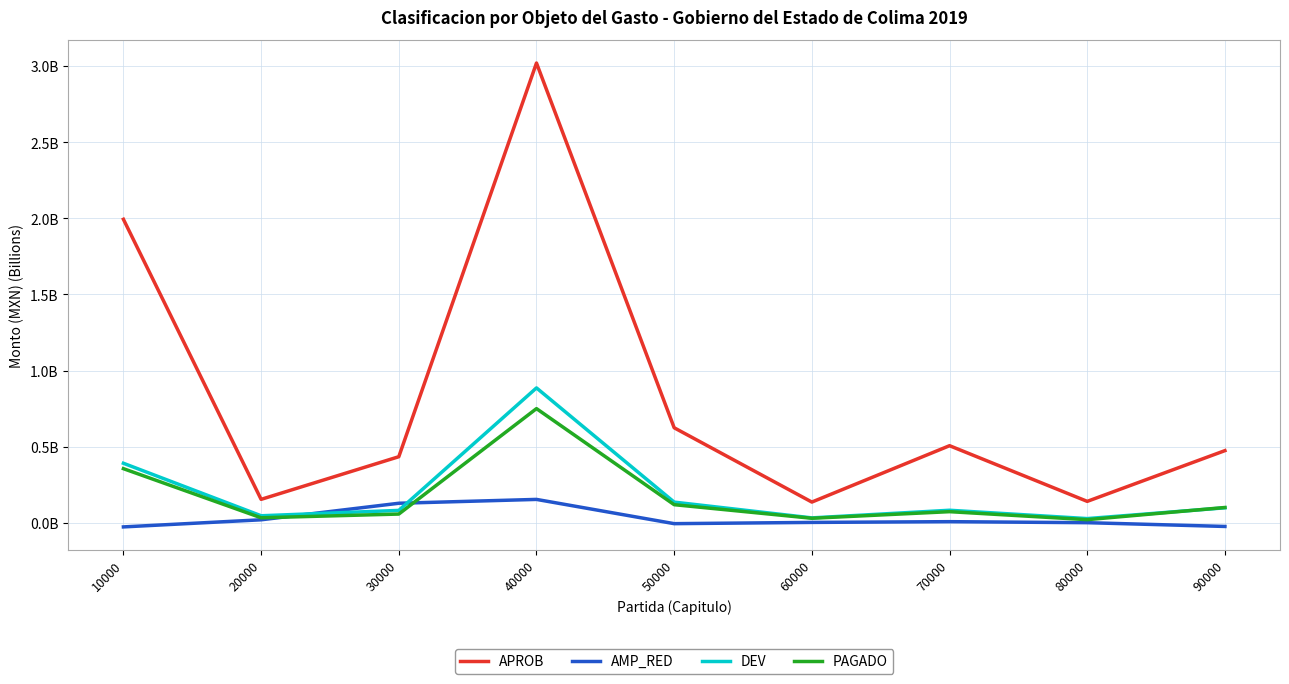

List the series in order of their peak value, highest first.

APROB, DEV, PAGADO, AMP_RED